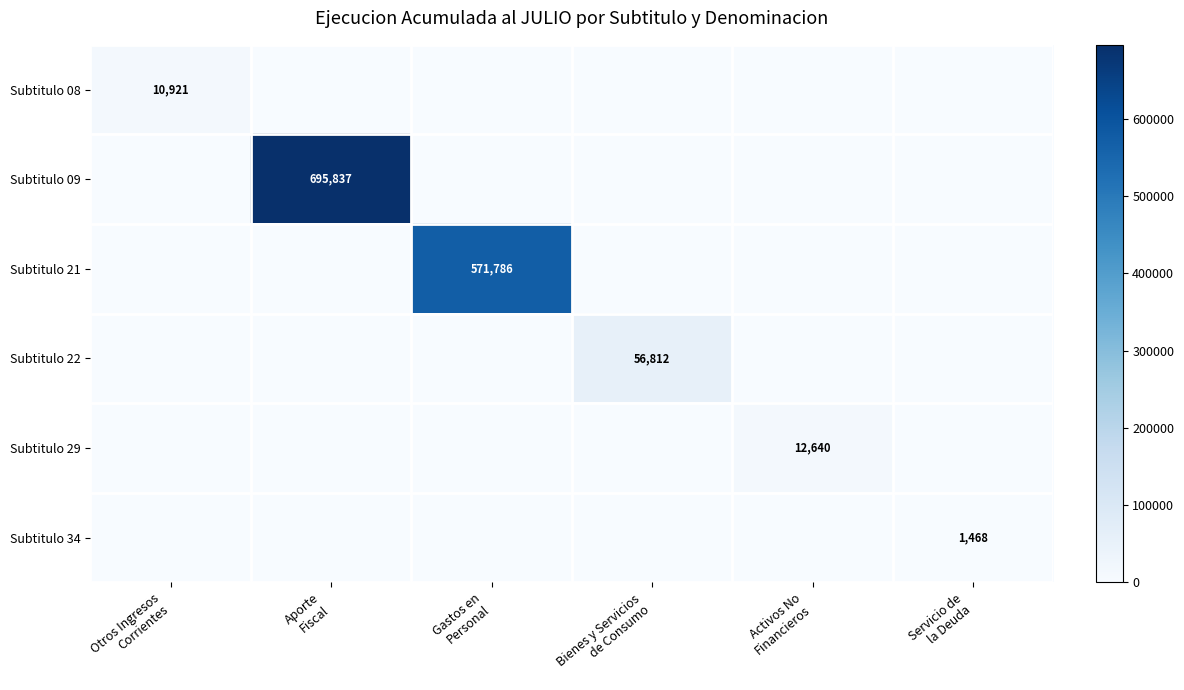

At which category does the chart reach its minimum across all series?

Aporte
Fiscal